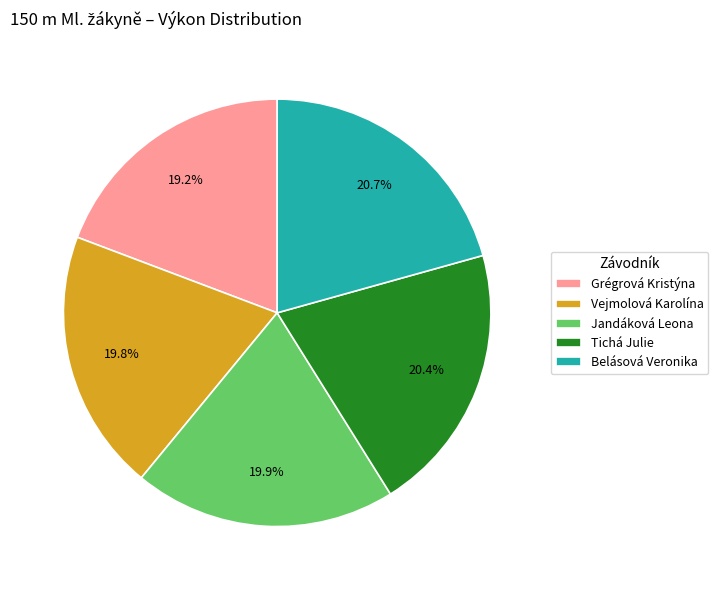

The Vejmolová Karolína slice represents 20% of the pie. True or false?

True